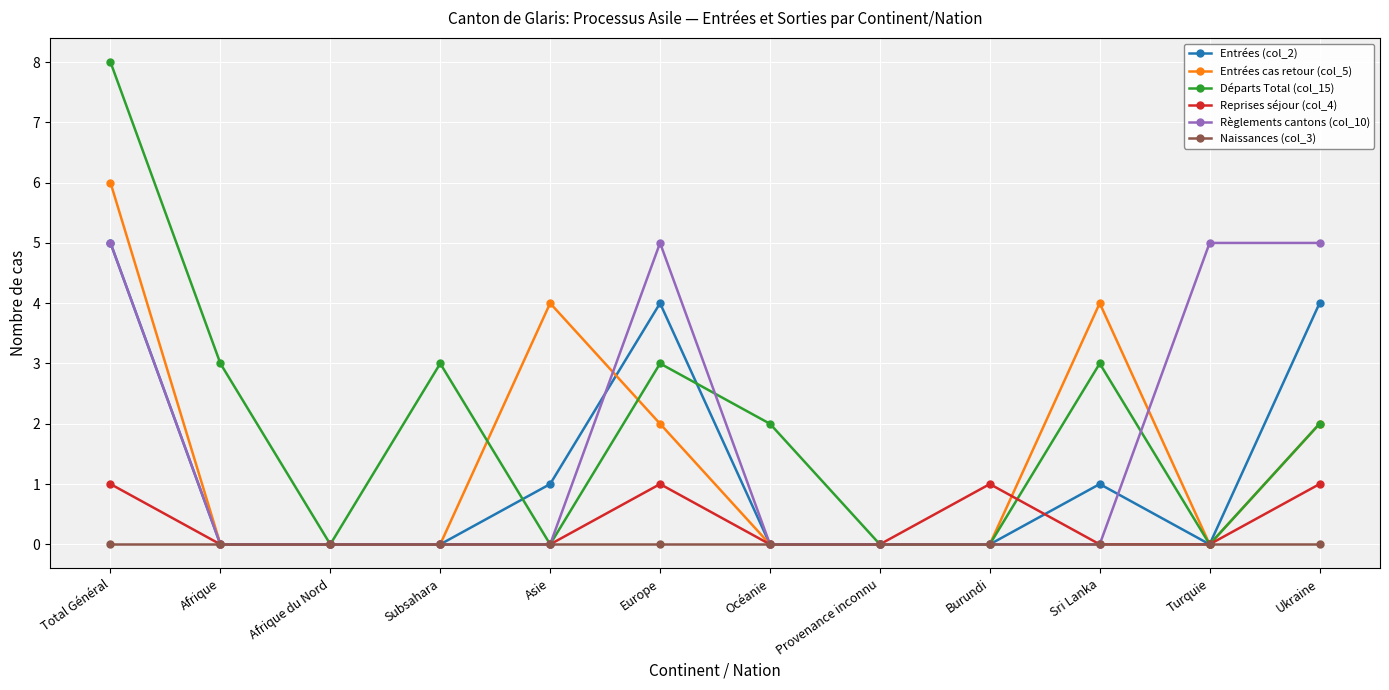

What is the average value of the Départs Total (col_15) series?

2